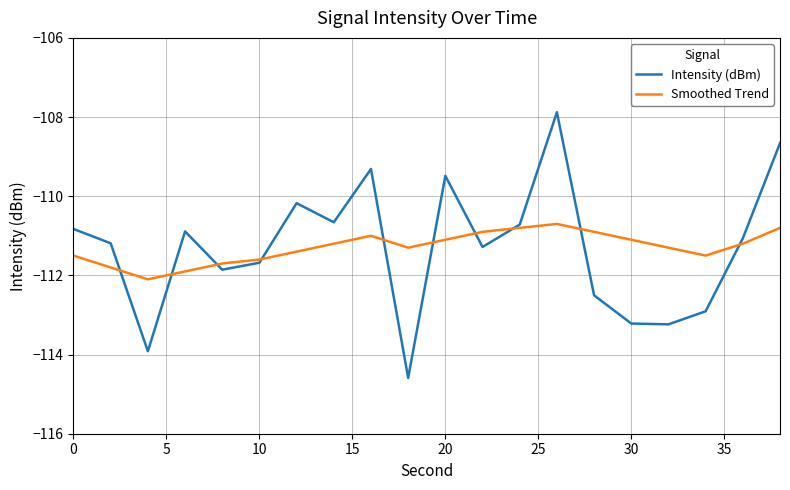

Which series has the largest range (max minus min)?

Intensity (dBm)